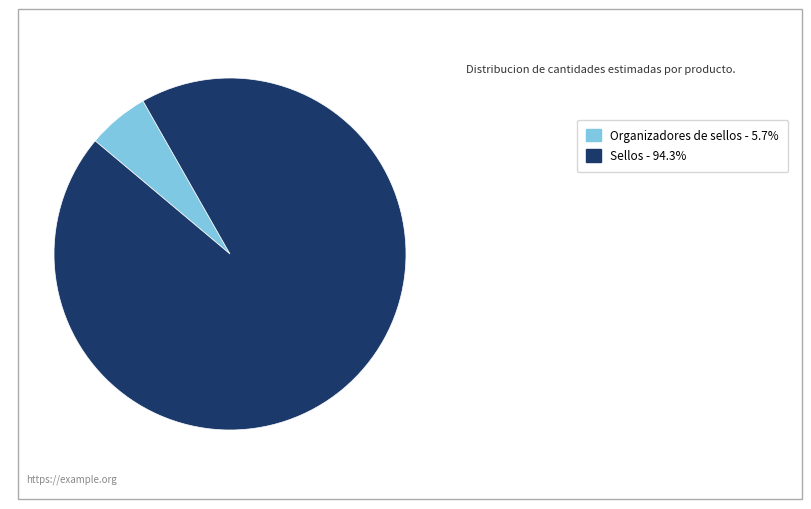

Combined, do Organizadores de sellos and Sellos account for over 50%?

Yes